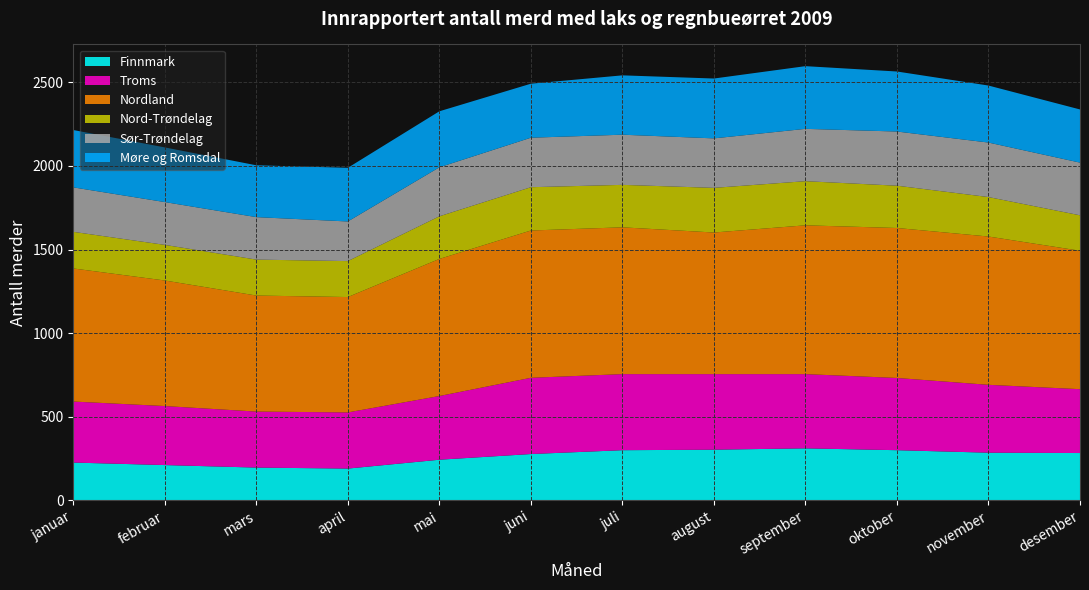

Reading left to right, list all the values displayed in this chart.

Finnmark: januar=226	februar=211	mars=196	april=190	mai=243	juni=277	juli=300	august=303	september=311	oktober=300	november=285	desember=283
Troms: januar=365	februar=353	mars=335	april=336	mai=381	juni=456	juli=455	august=452	september=444	oktober=432	november=406	desember=382
Nordland: januar=796	februar=751	mars=694	april=690	mai=820	juni=881	juli=878	august=847	september=890	oktober=897	november=887	desember=828
Nord-Trøndelag: januar=219	februar=213	mars=215	april=215	mai=255	juni=259	juli=254	august=267	september=264	oktober=253	november=236	desember=212
Sør-Trøndelag: januar=266	februar=256	mars=254	april=237	mai=293	juni=296	juli=300	august=296	september=313	oktober=324	november=326	desember=315
Møre og Romsdal: januar=343	februar=327	mars=310	april=321	mai=335	juni=323	juli=355	august=358	september=375	oktober=359	november=341	desember=318